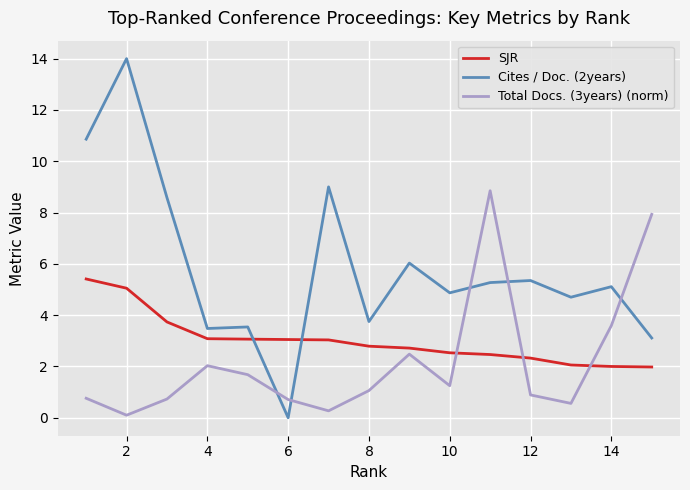

True or false: SJR and Cites / Doc. (2years) cross at least once.

True